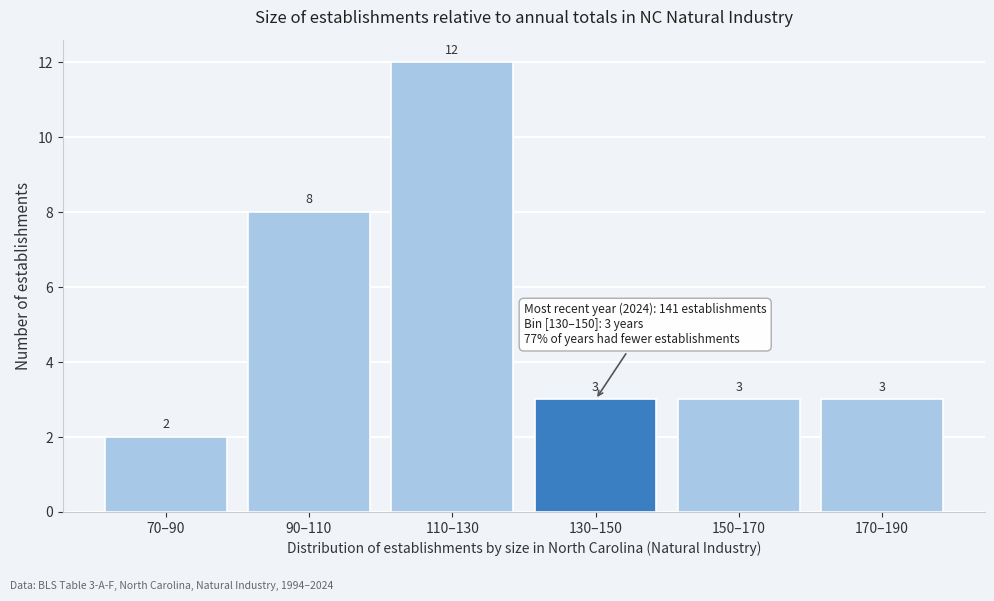

Reading left to right, extract all data points from this chart.

70–90=2	90–110=8	110–130=12	130–150=3	150–170=3	170–190=3